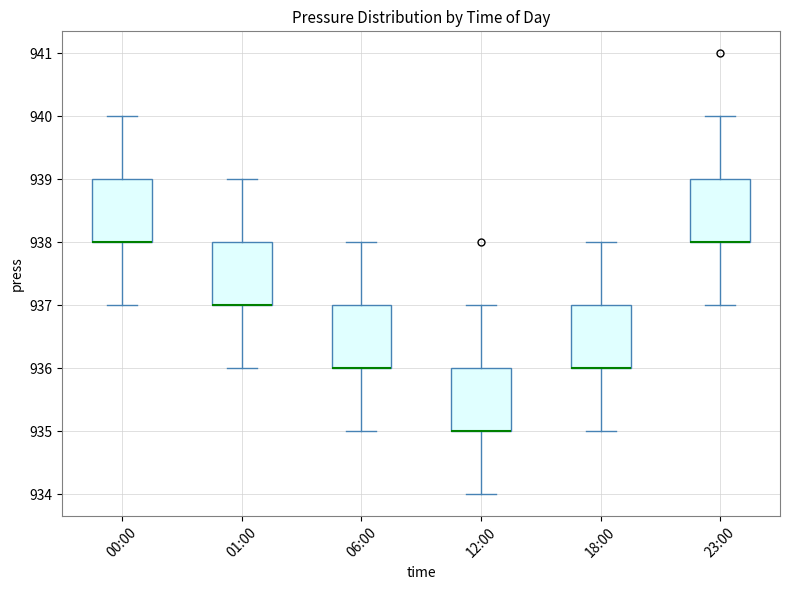

Reading left to right, read every box against the y-axis: the position of its median line, the range the box covers, and the ends of its whiskers. The values are not printed on the chart, so give them approximately, as read against the axis.

00:00: median 938 (drawn on the box's lower edge), box 938 to 939, whiskers 937 to 940
01:00: median 937 (drawn on the box's lower edge), box 937 to 938, whiskers 936 to 939
06:00: median 936 (drawn on the box's lower edge), box 936 to 937, whiskers 935 to 938
12:00: median 935 (drawn on the box's lower edge), box 935 to 936, whiskers 934 to 937
18:00: median 936 (drawn on the box's lower edge), box 936 to 937, whiskers 935 to 938
23:00: median 938 (drawn on the box's lower edge), box 938 to 939, whiskers 937 to 940